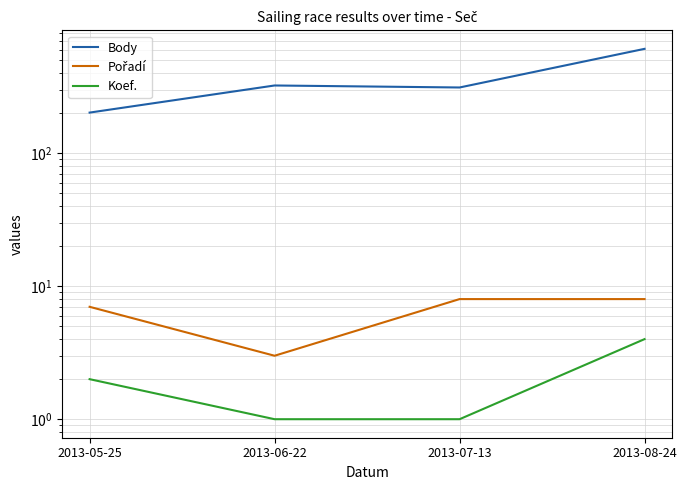

At which category is the sum across all series the highest?

2013-08-24